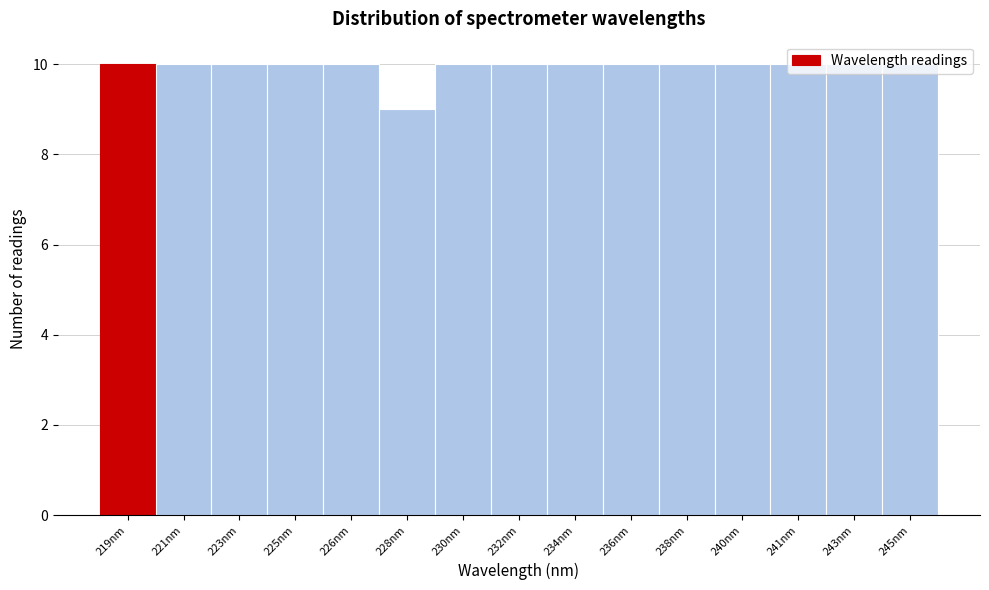

What is the sum of the values at 238nm and 228nm?

19